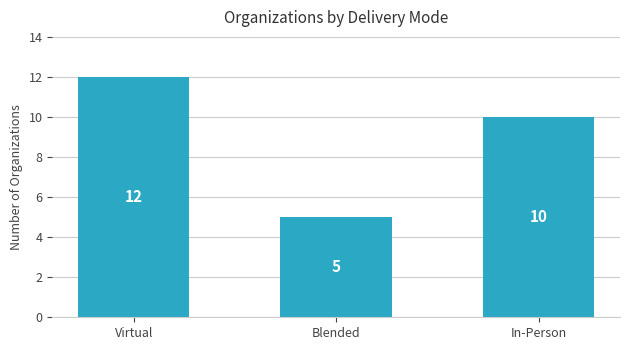

Reading left to right, extract all data points from this chart.

Virtual=12	Blended=5	In-Person=10